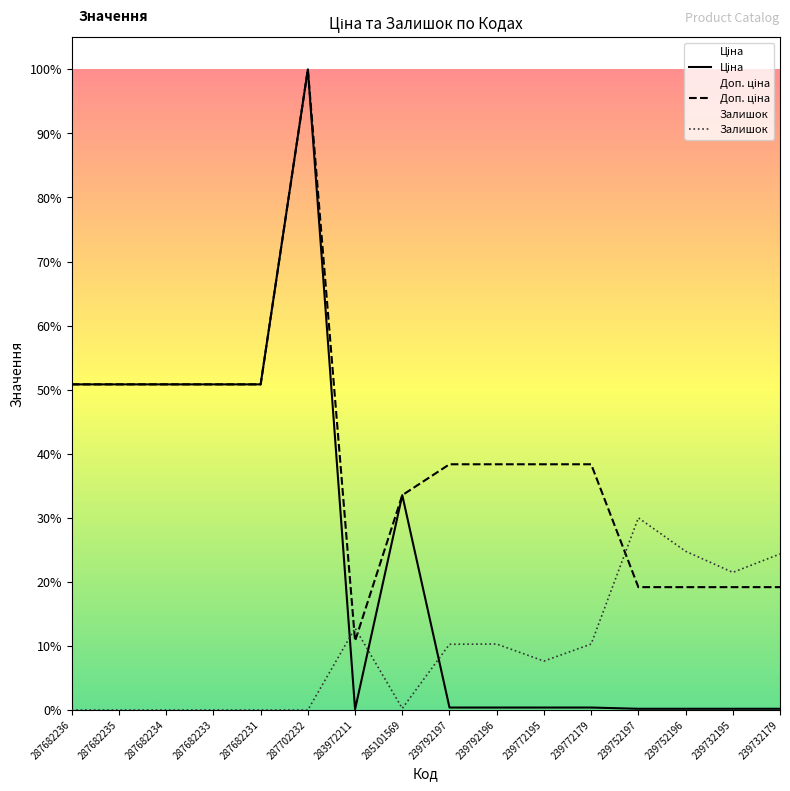

Between which two adjacent categories do Доп. ціна and Залишок first intersect?

287702232 and 283972211